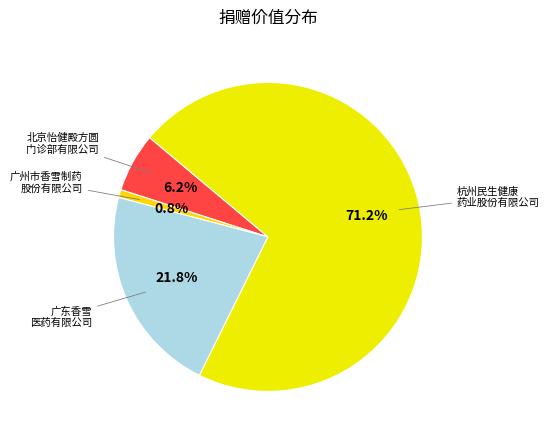

How many segments does this pie chart have?

4